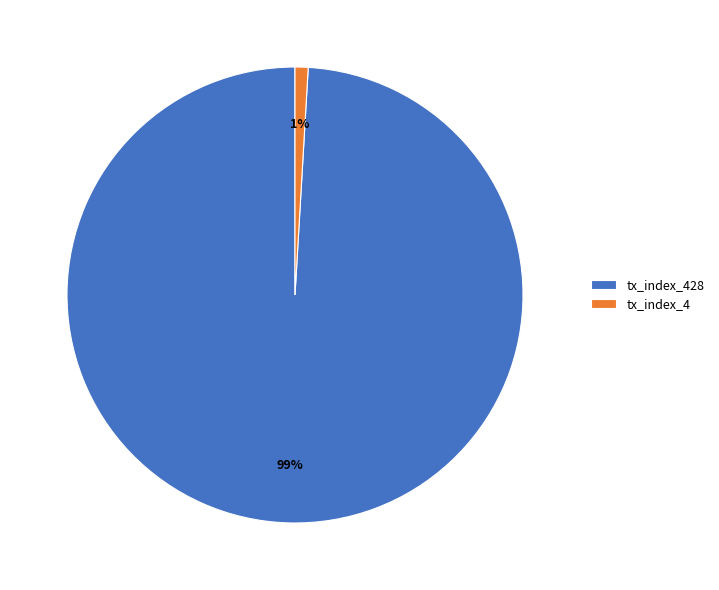

The tx_index_428 slice represents 99% of the pie. True or false?

True